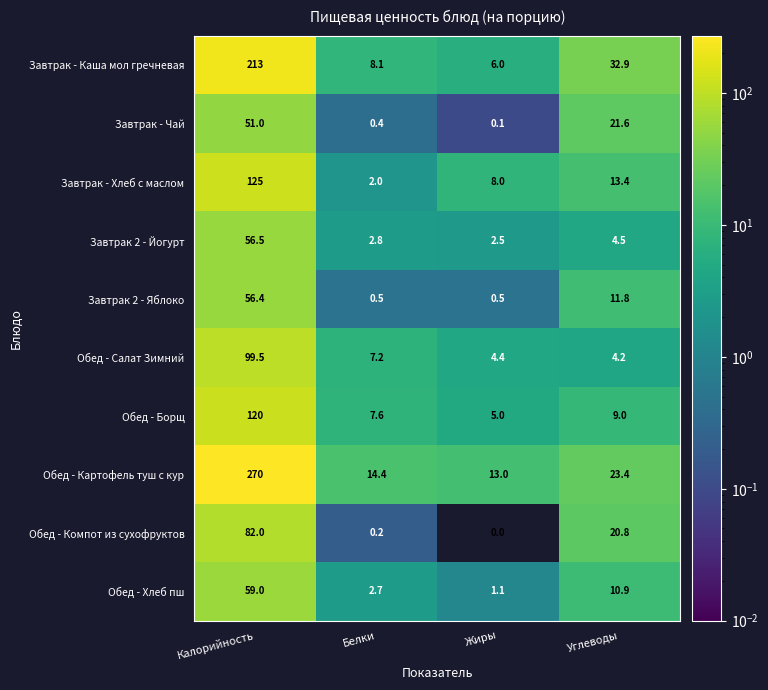

Which series has the largest total across all categories?

Обед - Картофель туш с кур